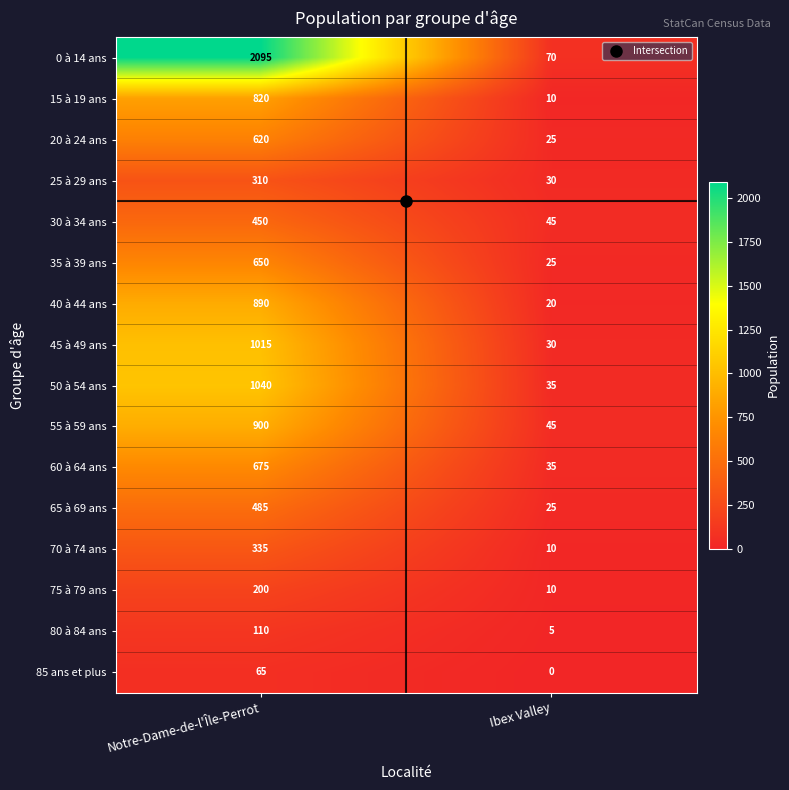

At how many categories does at least one series exceed 2054?

1